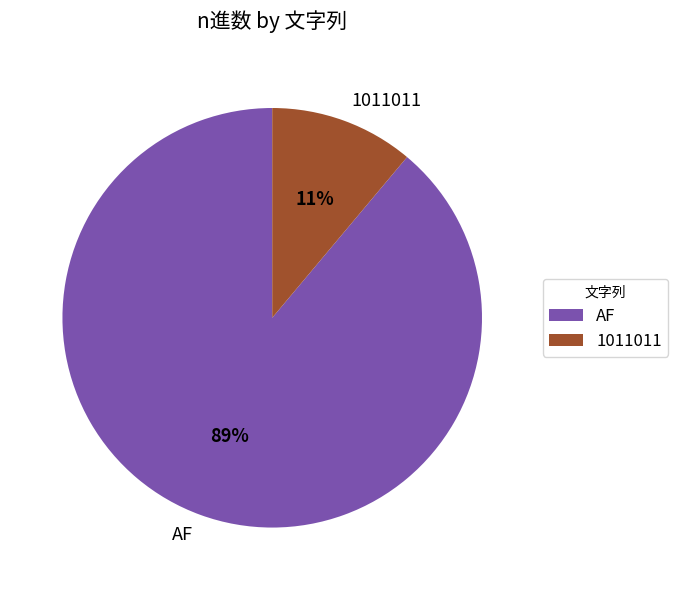

Between 1011011 and AF, which is larger?

AF